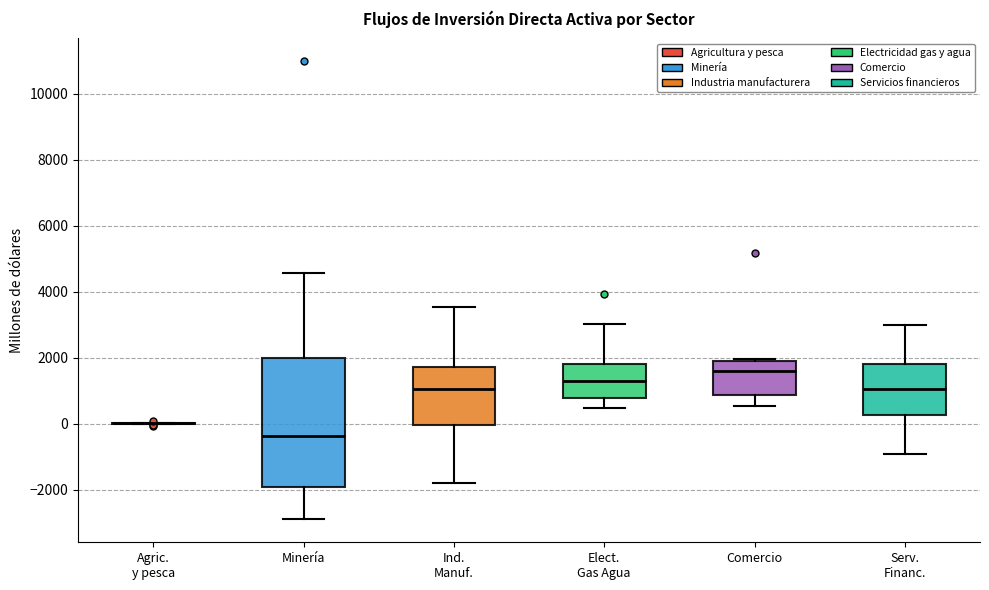

Where does the upper whisker of the box for Elect. Gas Agua end on the y-axis? The values are not printed on the chart, so give them approximately, as read against the axis.

3000